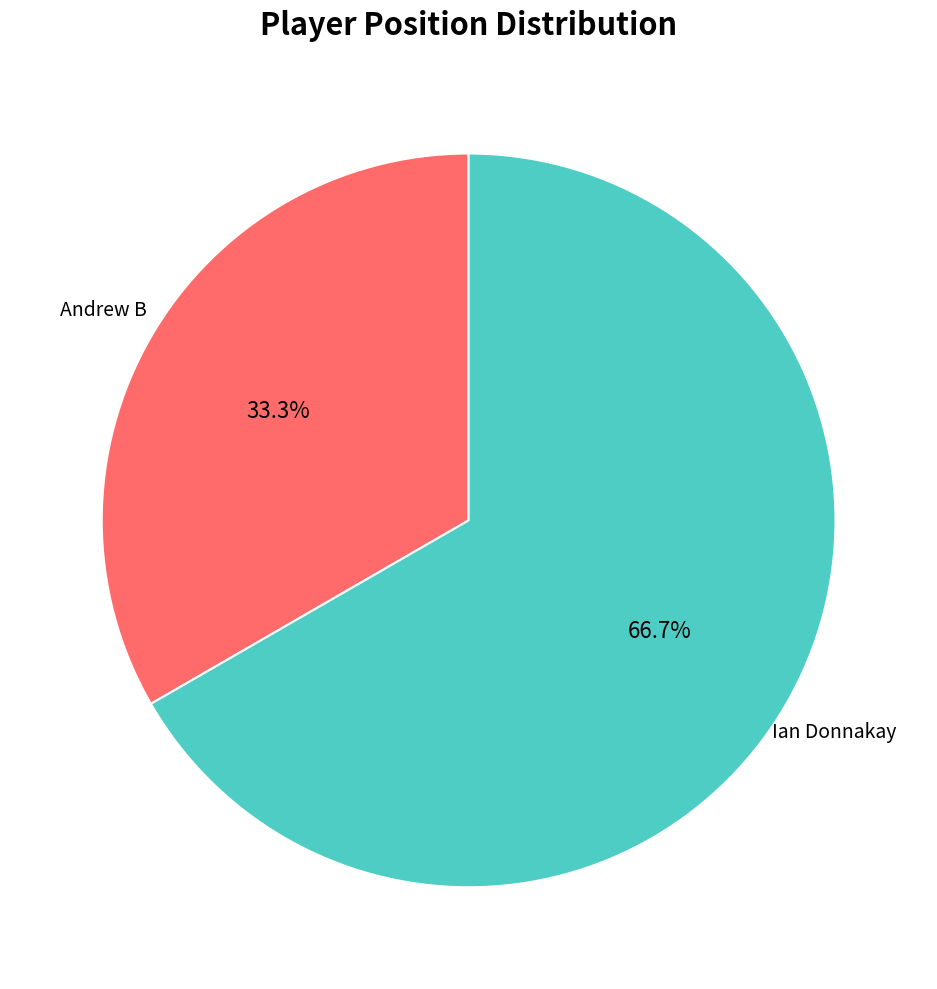

To the nearest percent, what is the difference between the largest and smallest slice percentages?

33%